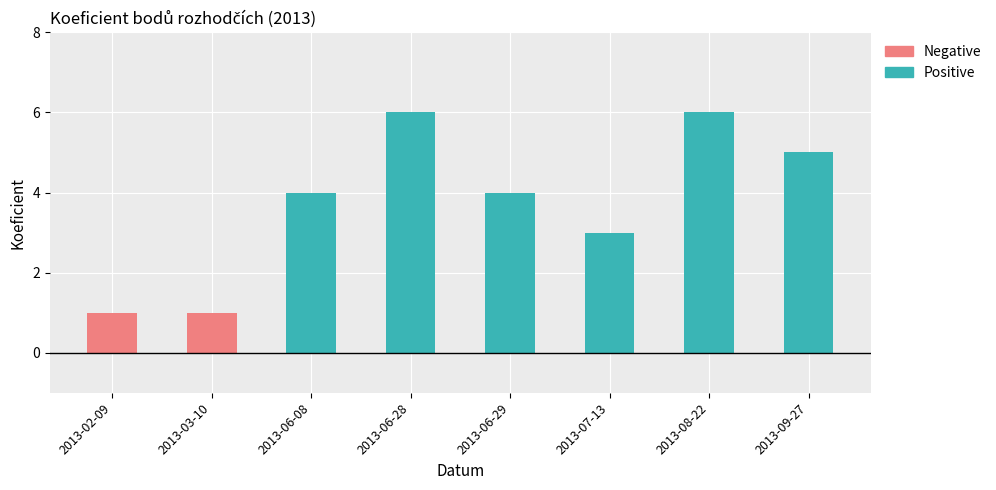

Reading left to right, transcribe all the data shown in this chart.

Positive (≥3): 2013-02-09=0	2013-03-10=0	2013-06-08=4	2013-06-28=6	2013-06-29=4	2013-07-13=3	2013-08-22=6	2013-09-27=5
Negative (<3): 2013-02-09=1	2013-03-10=1	2013-06-08=0	2013-06-28=0	2013-06-29=0	2013-07-13=0	2013-08-22=0	2013-09-27=0